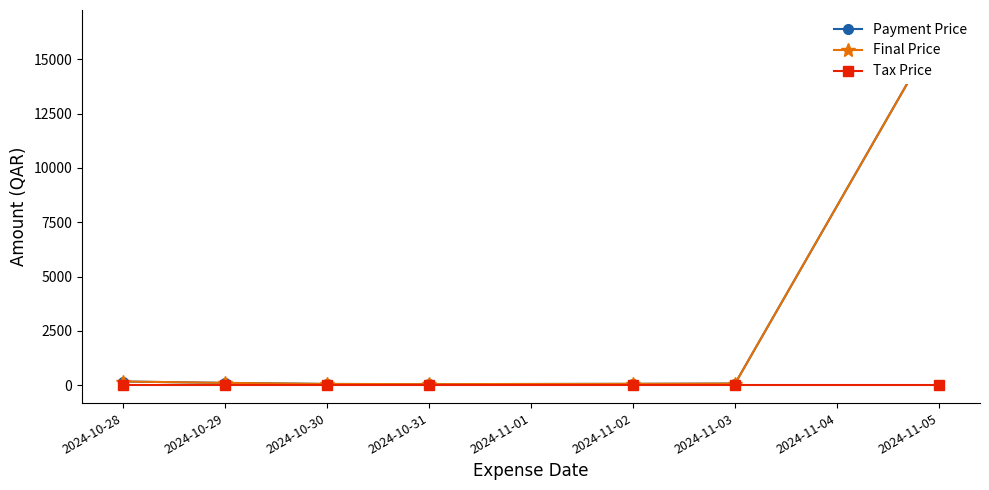

What position from the left is 2024-10-30?

3